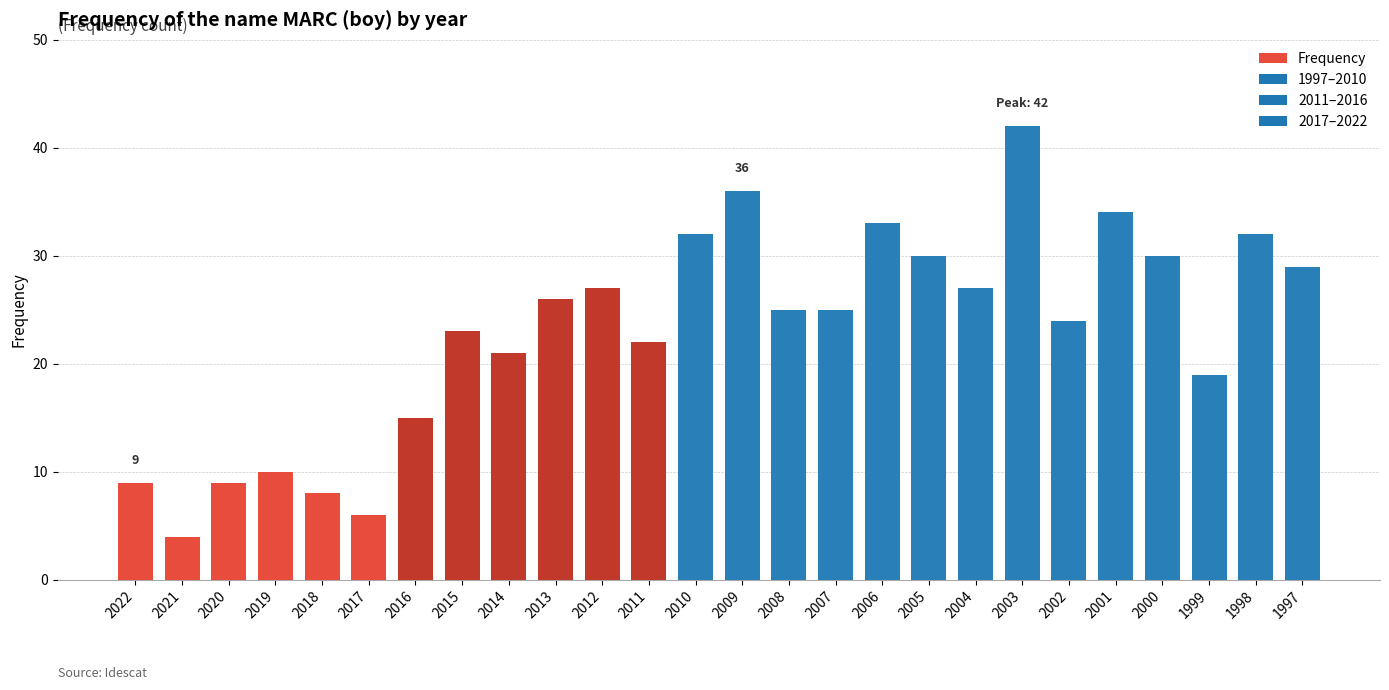

Approximately how many times larger is the value at 2022 compared to 2008?

0.4